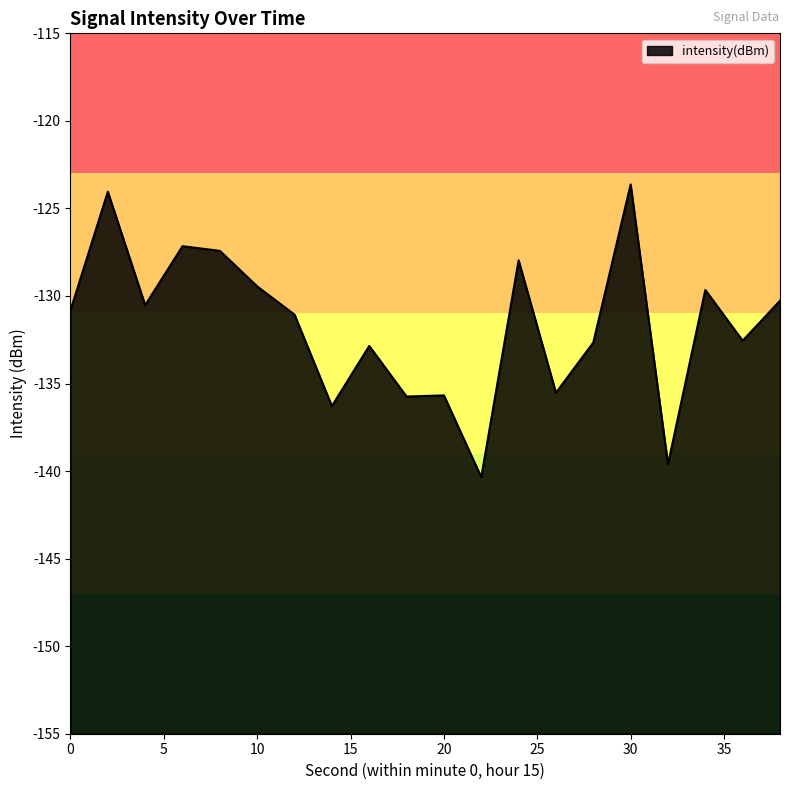

True or false: the data has more than 2 interior local peaks.

True